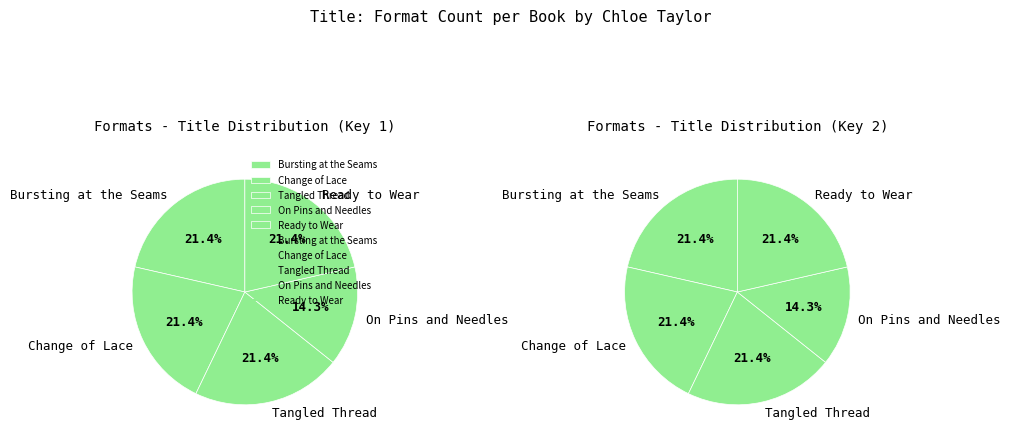

Is there a majority slice in this chart?

No